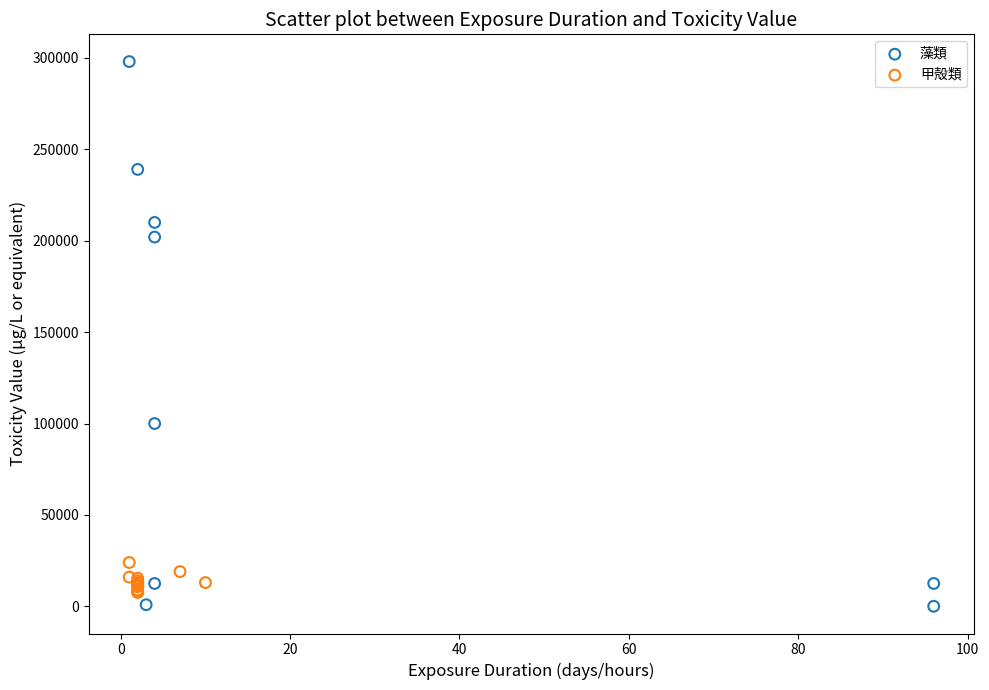

What are all the series names shown in the legend?

藻類, 甲殻類